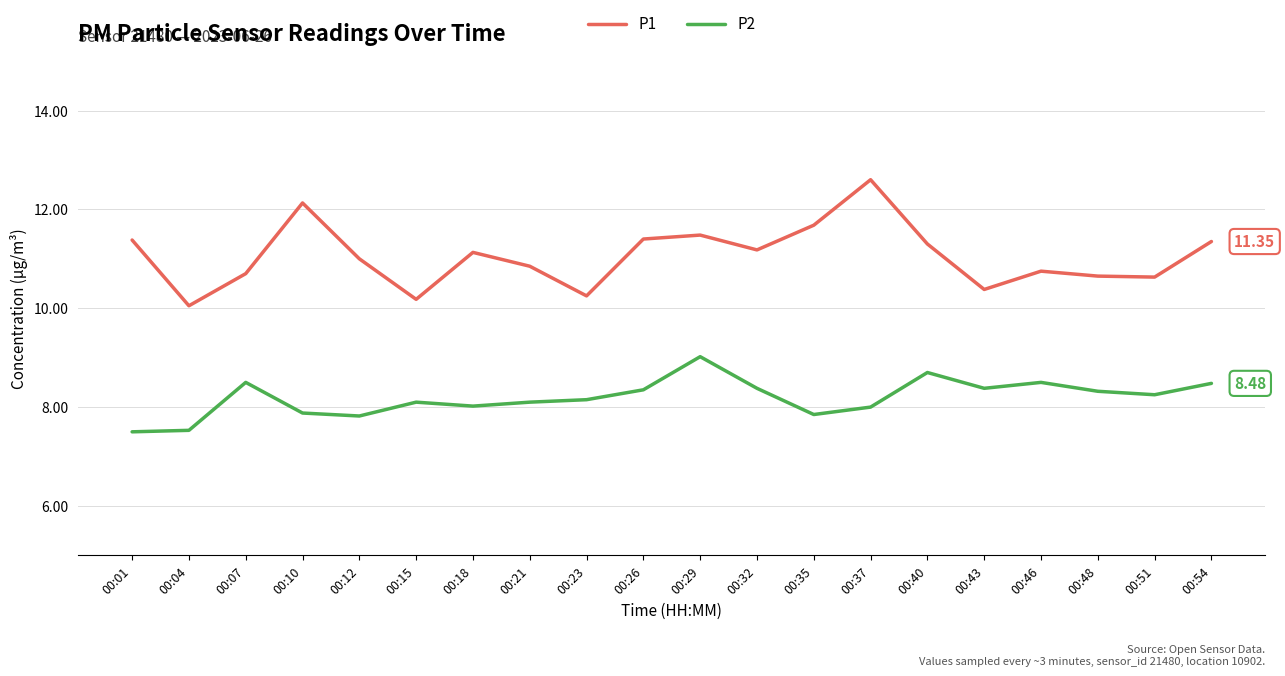

True or false: P2 and P1 cross at least once.

False